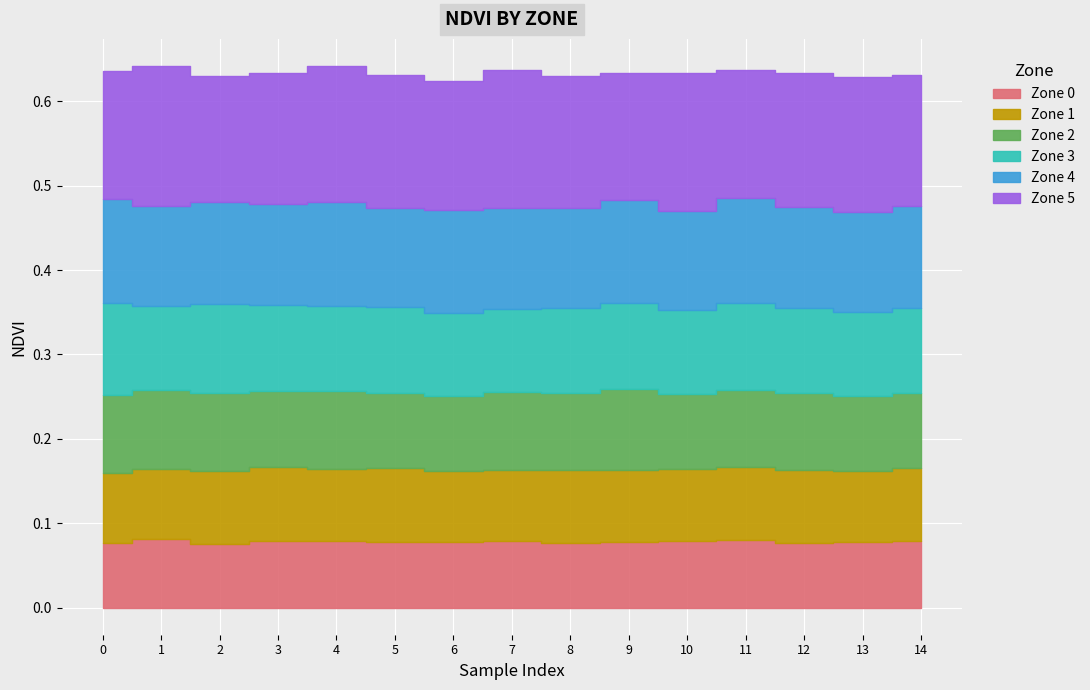

How many interior local peaks does the Zone 1 series have?

4